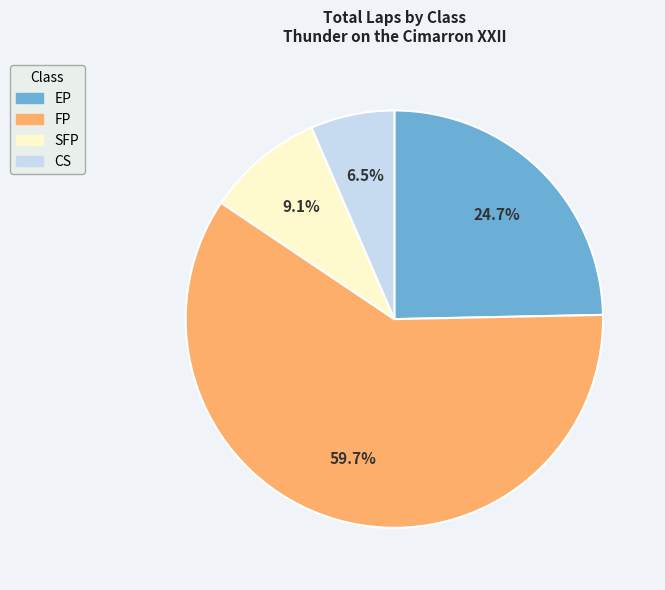

Is there any slice that represents more than half of the pie?

Yes